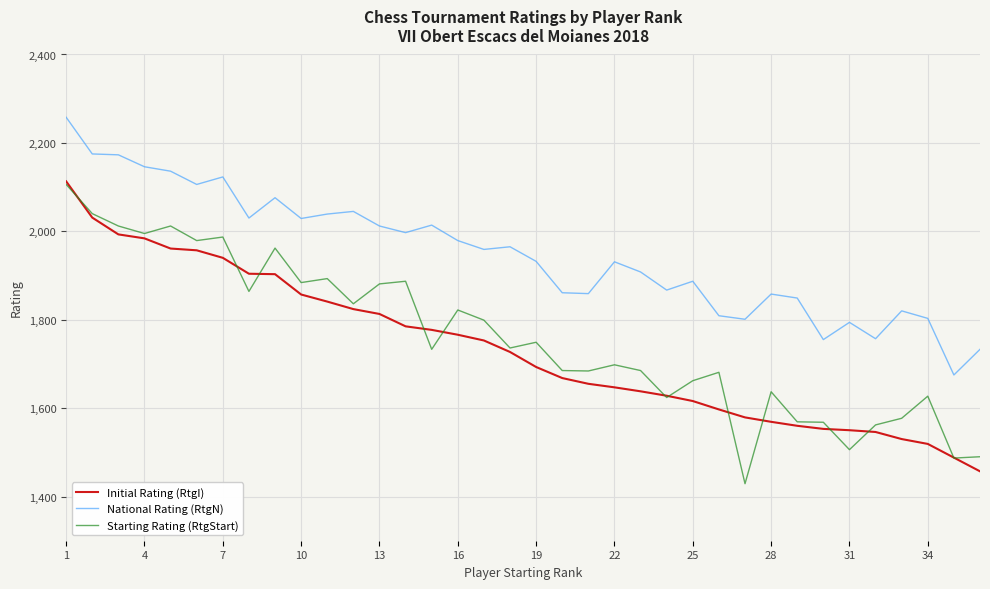

True or false: National Rating (RtgN) and Starting Rating (RtgStart) intersect in this chart.

False